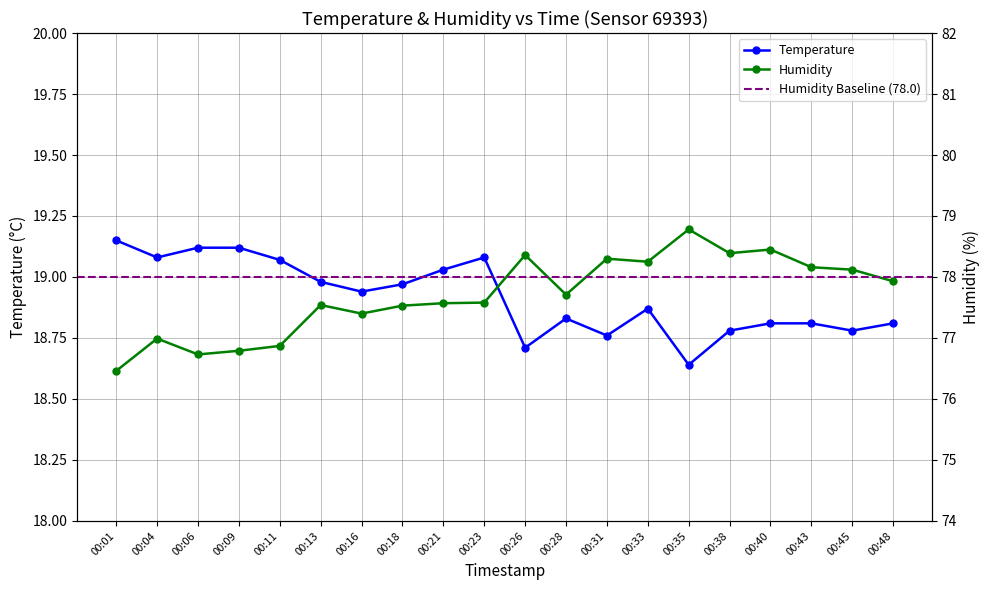

True or false: temperature and humidity intersect in this chart.

False